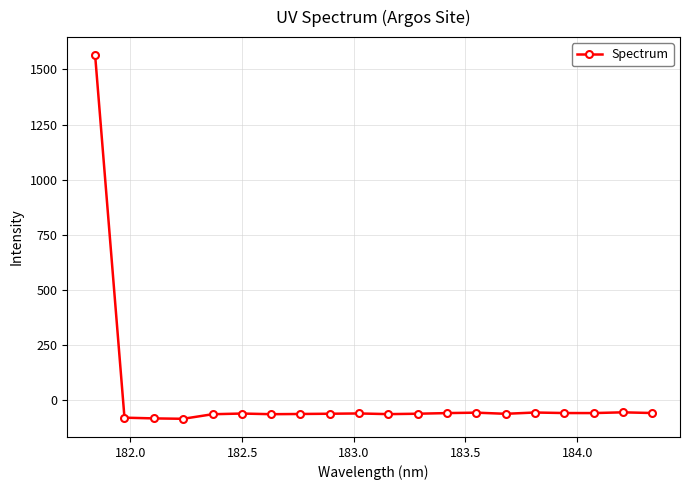

What is the value of the 5th point from the left?

-63.5